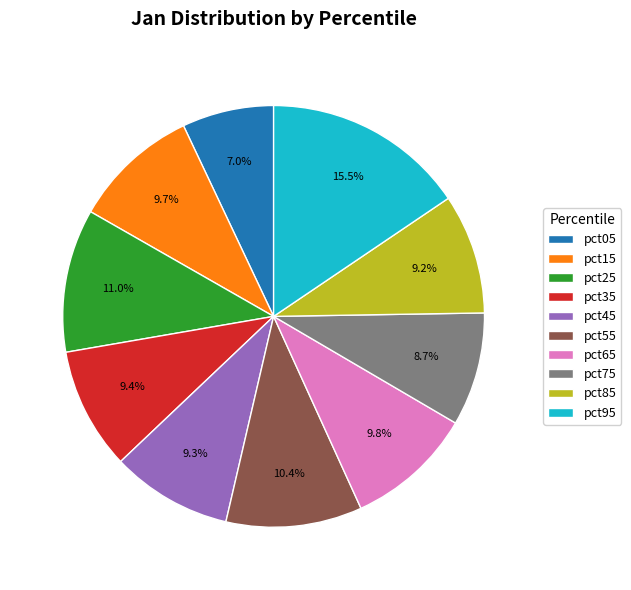

Is pct25 the majority of the pie?

No